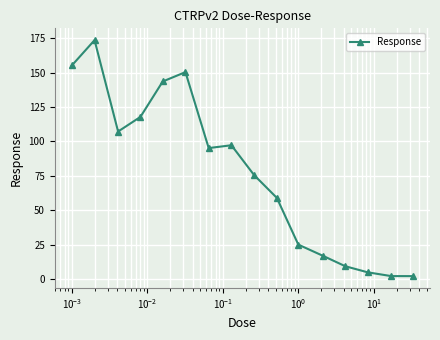

What is the difference between the maximum and minimum values?

171.2